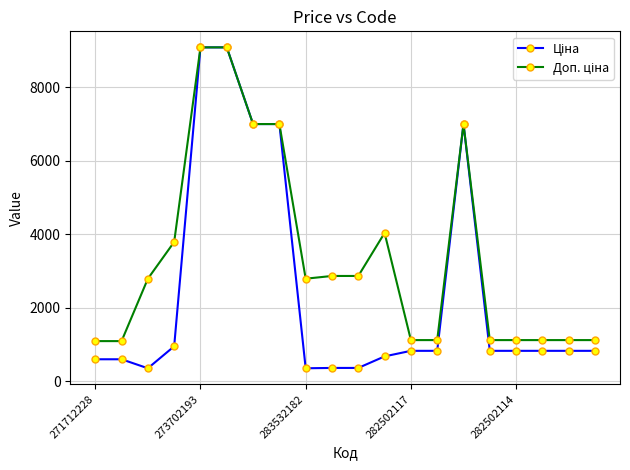

At how many categories does at least one series exceed 5715?

5